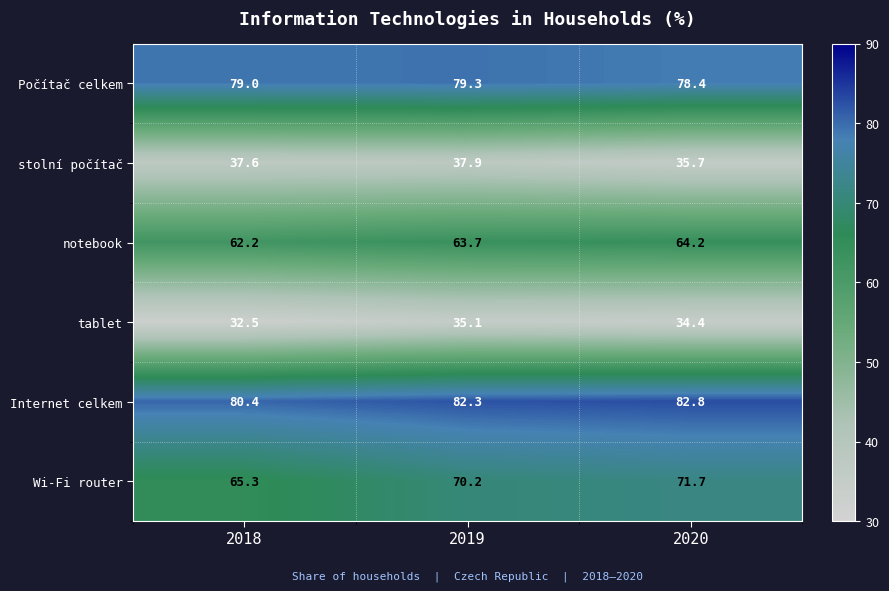

What is the difference between the highest and lowest values at 2018?

47.9